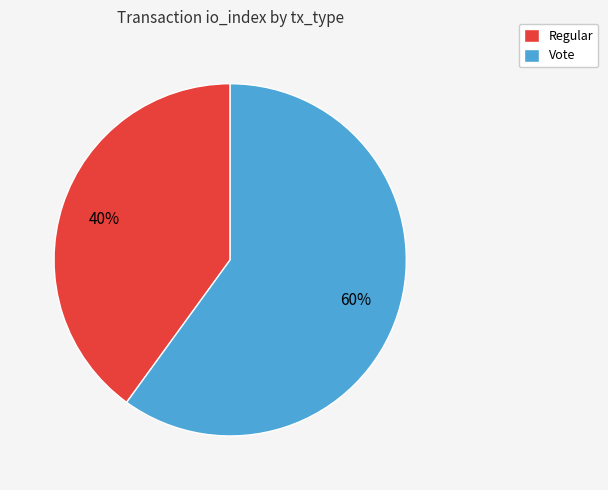

Does Regular represent more than half of the total?

No